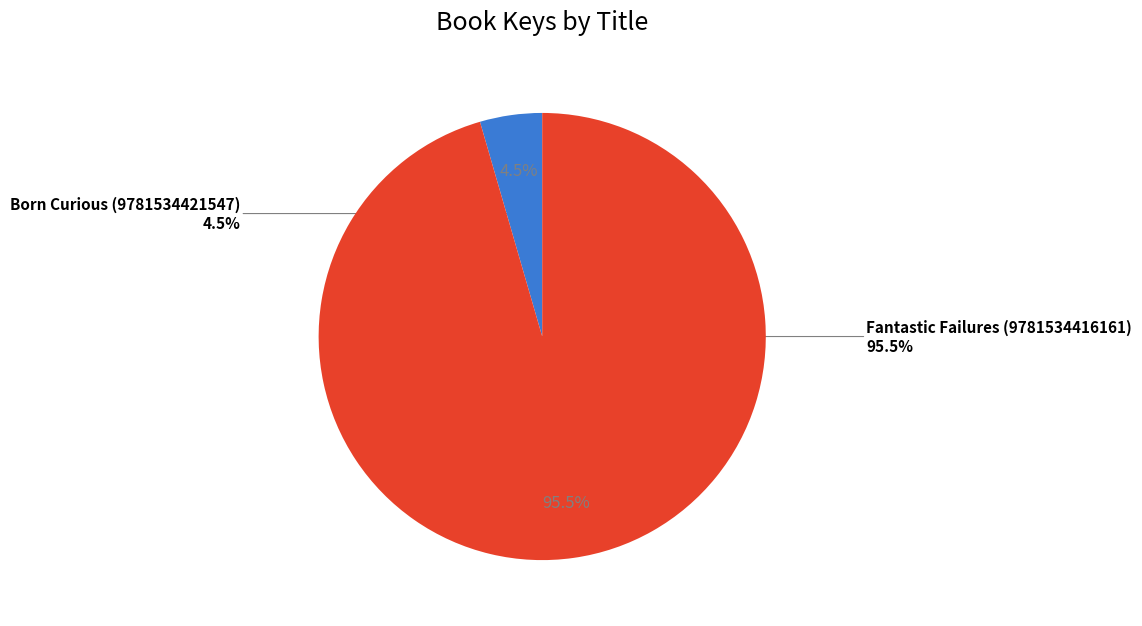

Is there any slice that represents more than half of the pie?

Yes